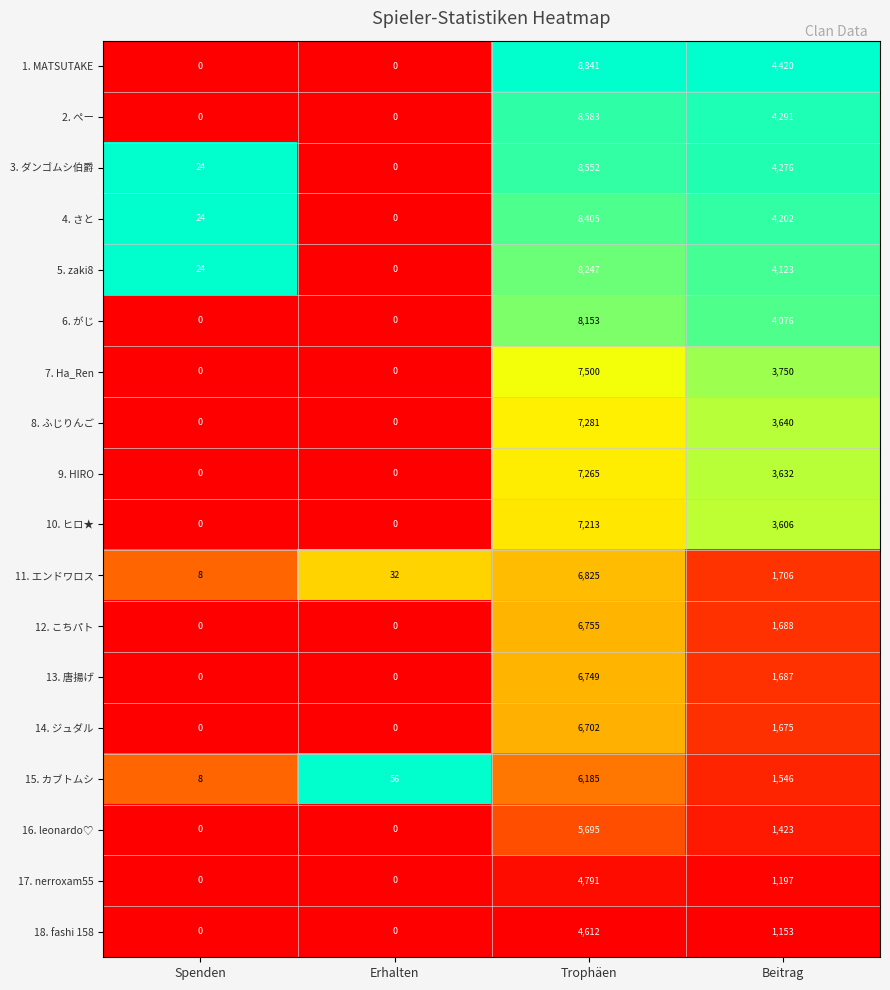

Which series has the widest spread of values?

1. MATSUTAKE